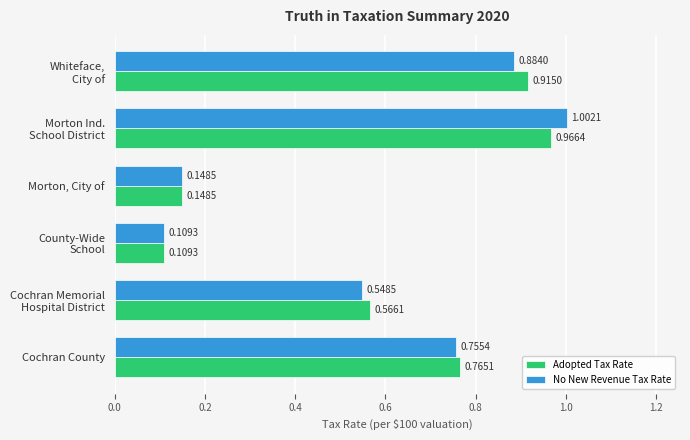

What is the sum of all No New Revenue Tax Rate values?

3.4